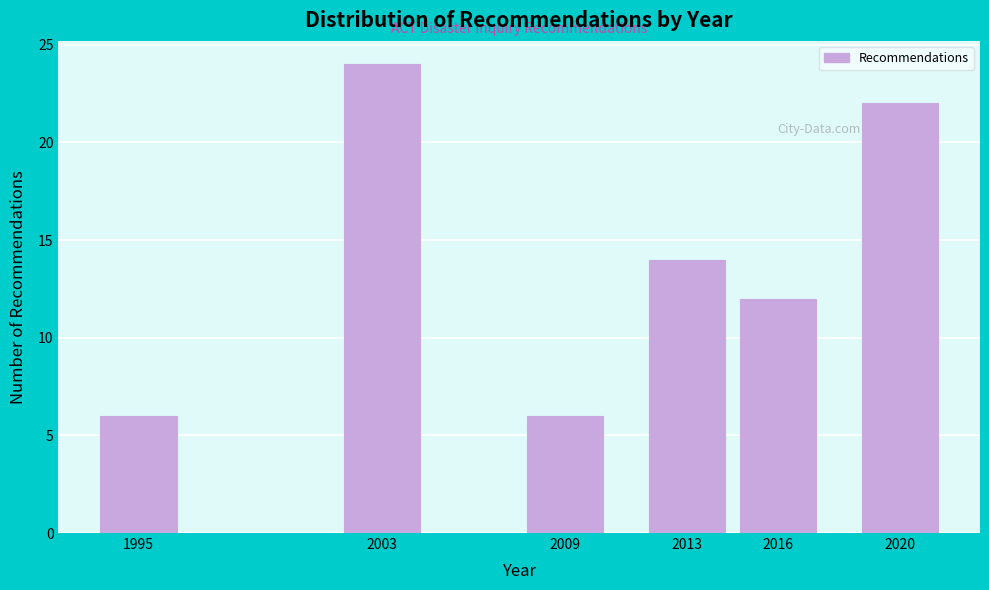

Reading left to right, transcribe all the data shown in this chart.

1995=6	2003=24	2009=6	2013=14	2016=12	2020=22